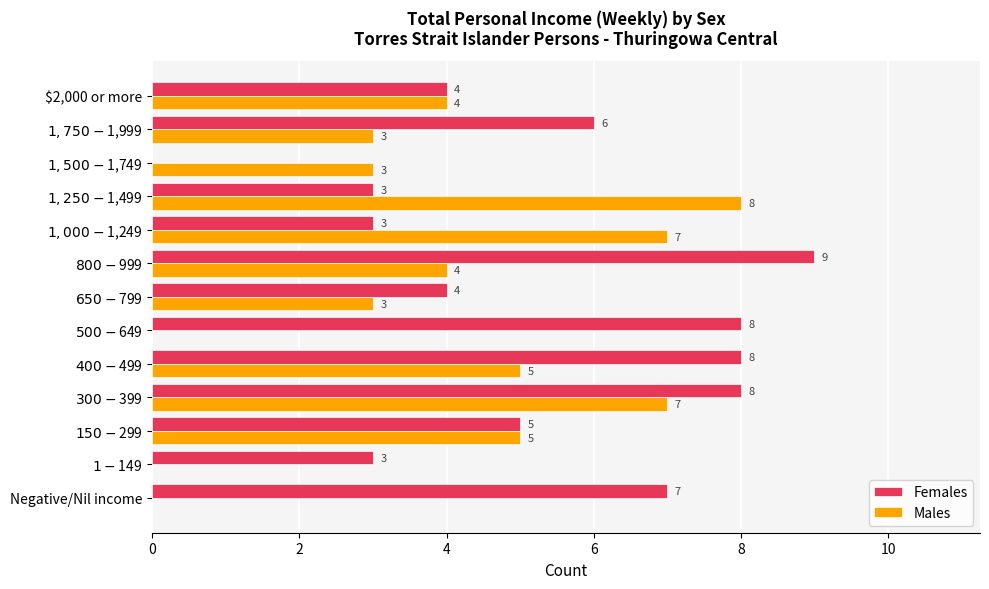

What is the average value of the Males series?

4